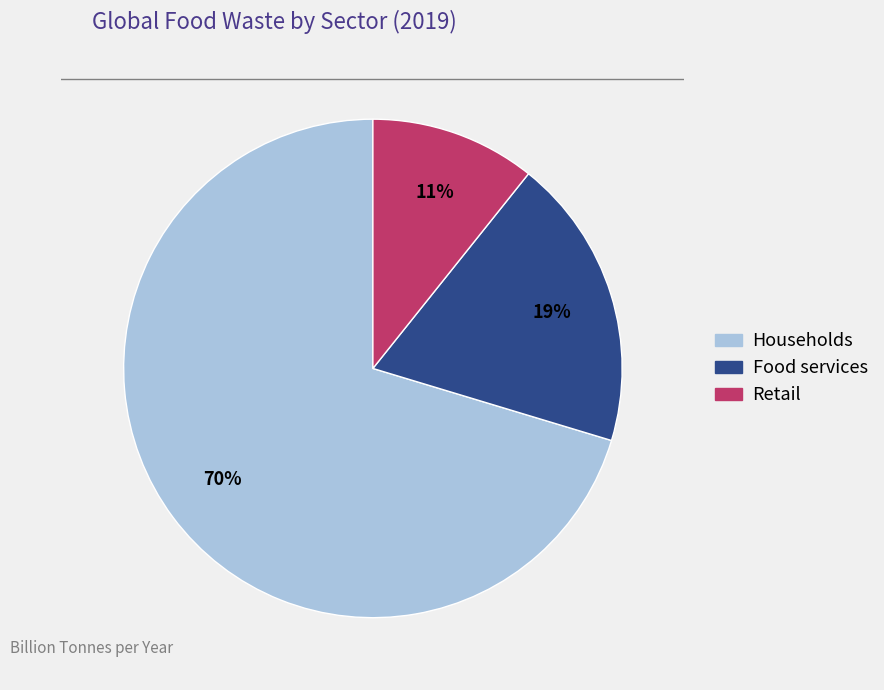

Is Food services the majority of the pie?

No